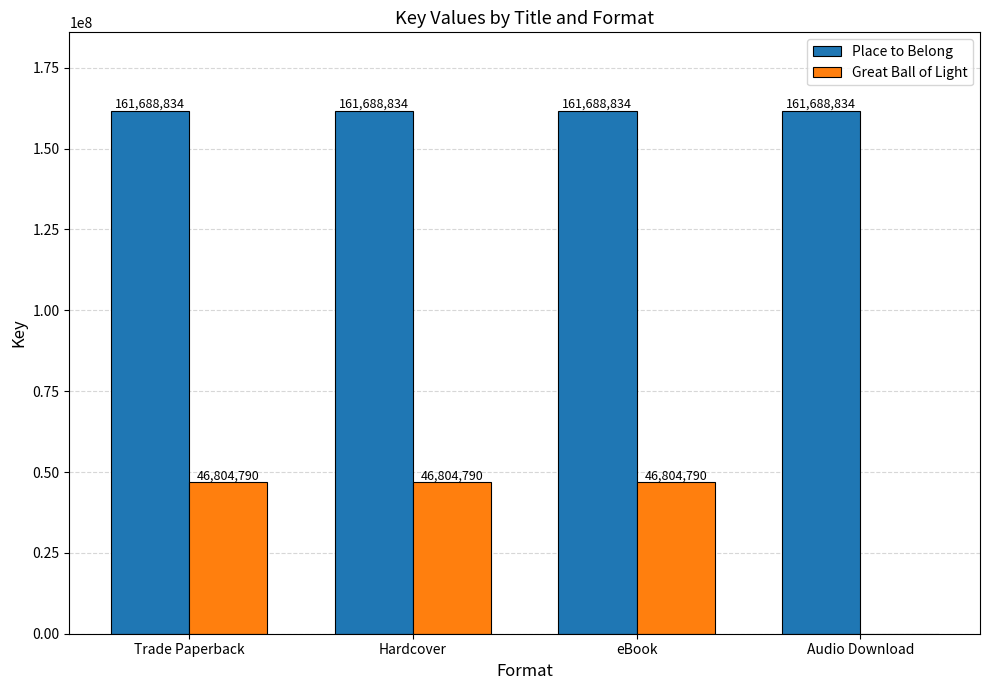

Is it true that Place to Belong equals 216279378 at Hardcover?

False